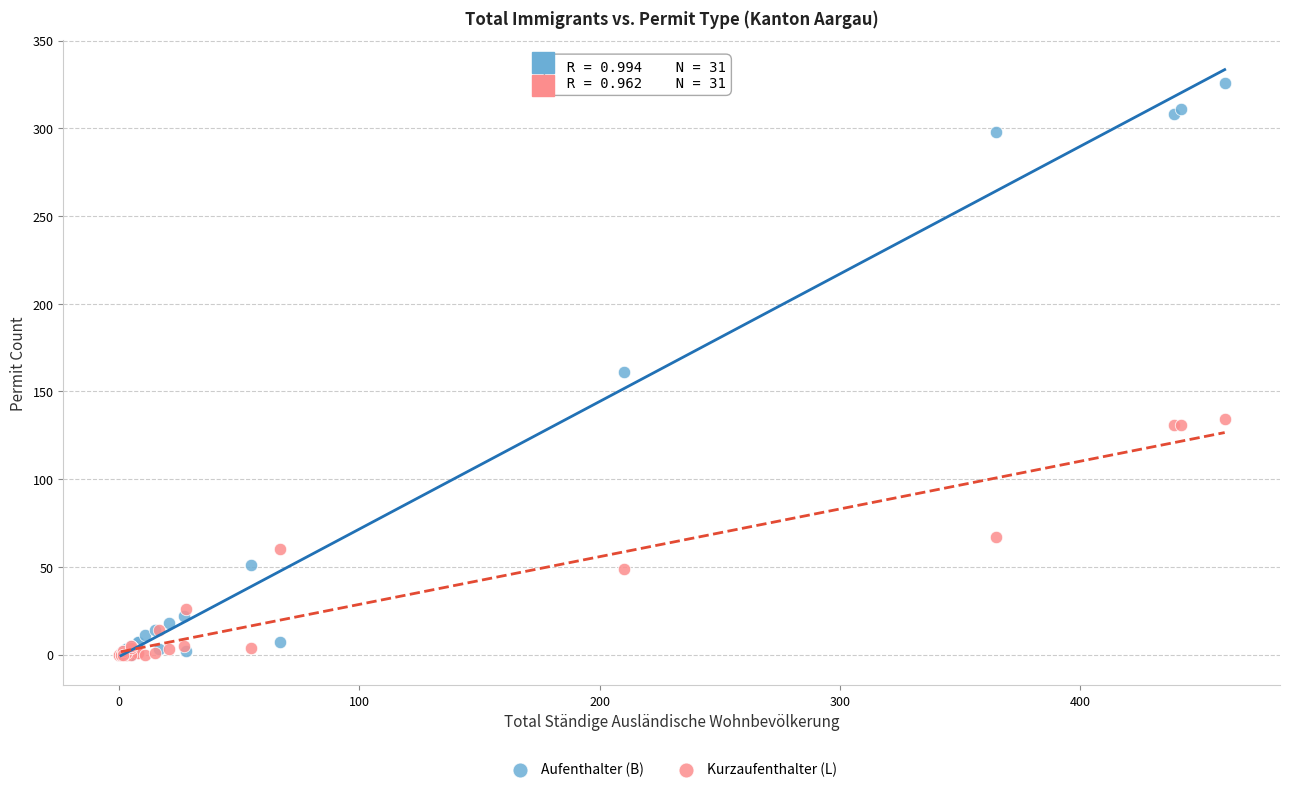

What are all the series names shown in the legend?

Aufenthalter (B), Kurzaufenthalter (L)